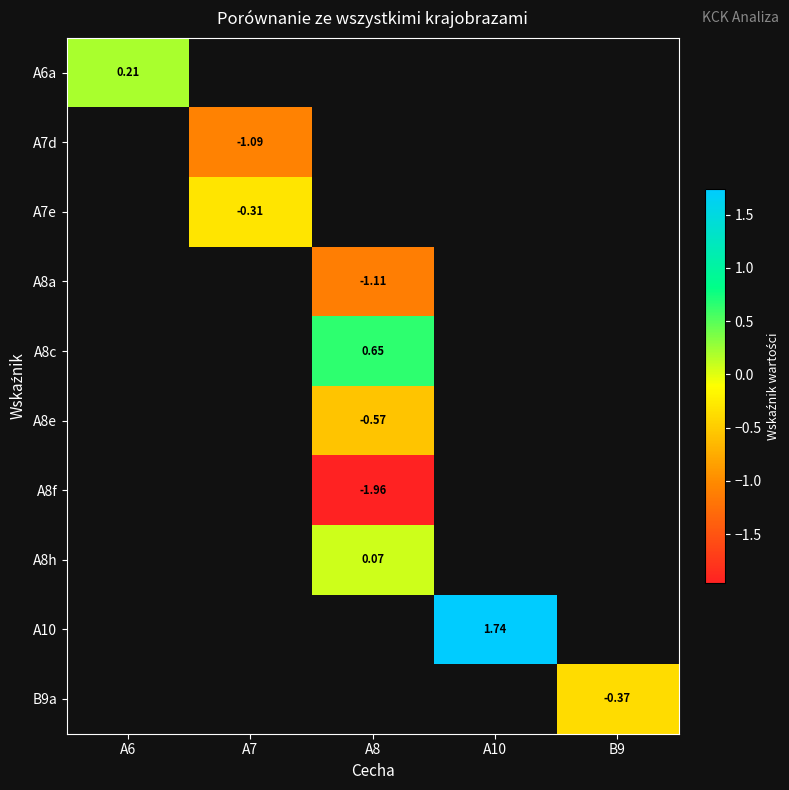

What is the greatest value displayed?

1.7